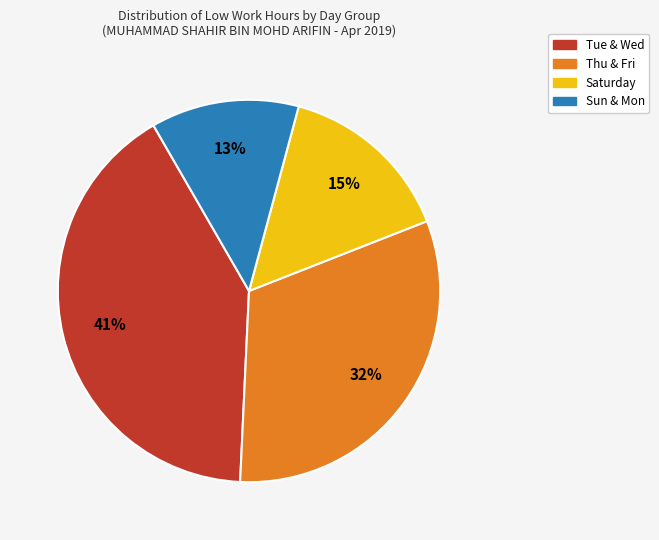

Is there a majority slice in this chart?

No